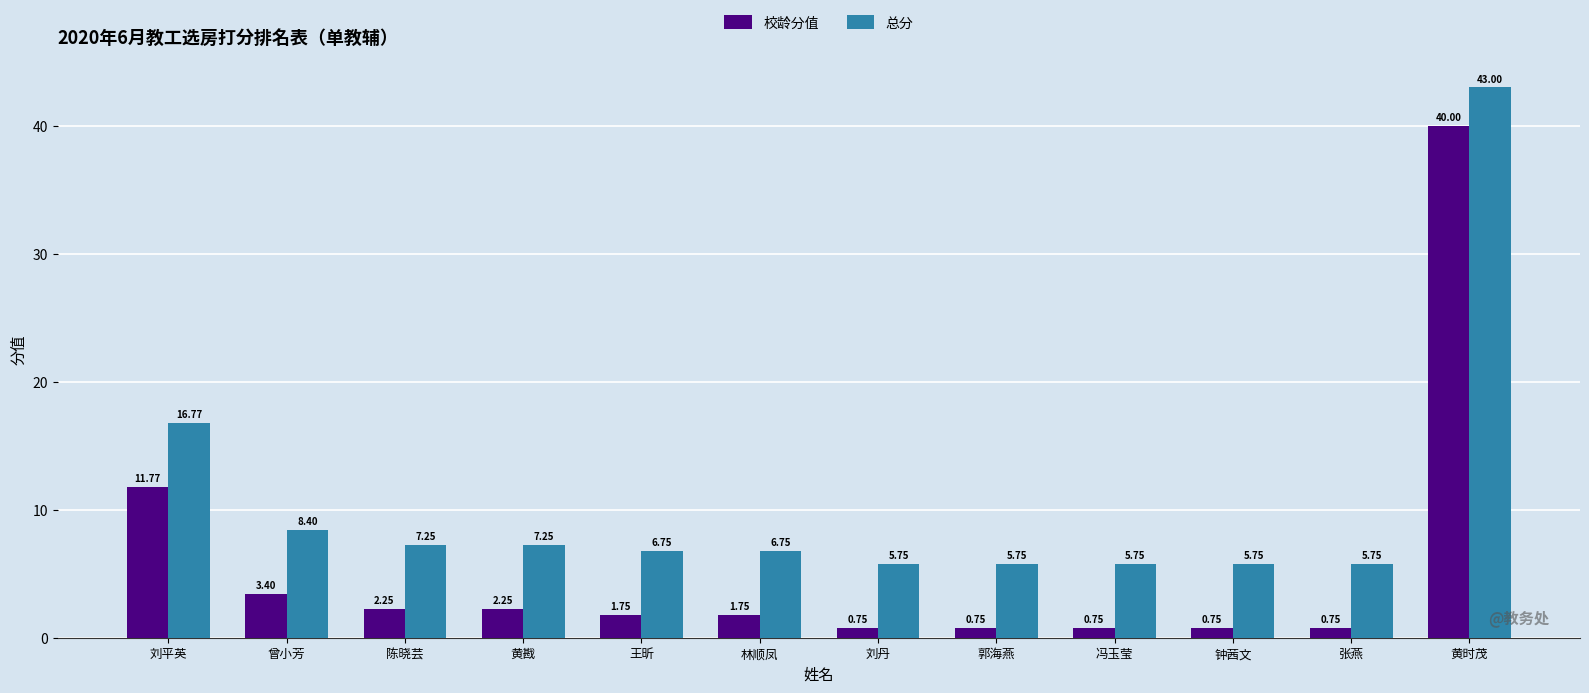

Is the value of 校龄分值 at 冯玉莹 greater than the value of 总分 at 黄时茂?

No